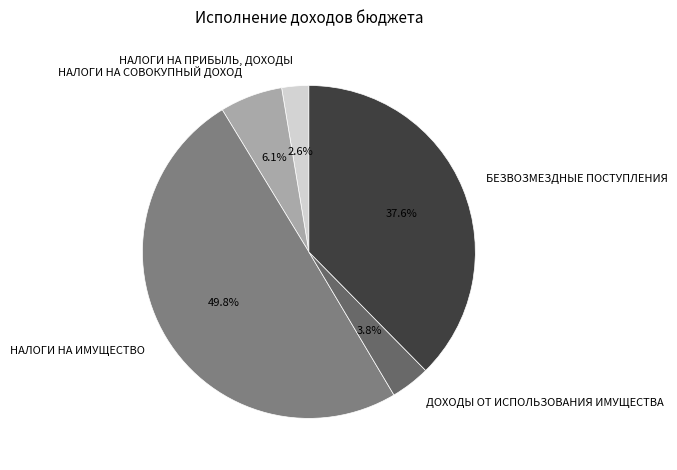

What is the smallest slice in the pie chart?

НАЛОГИ НА ПРИБЫЛЬ, ДОХОДЫ